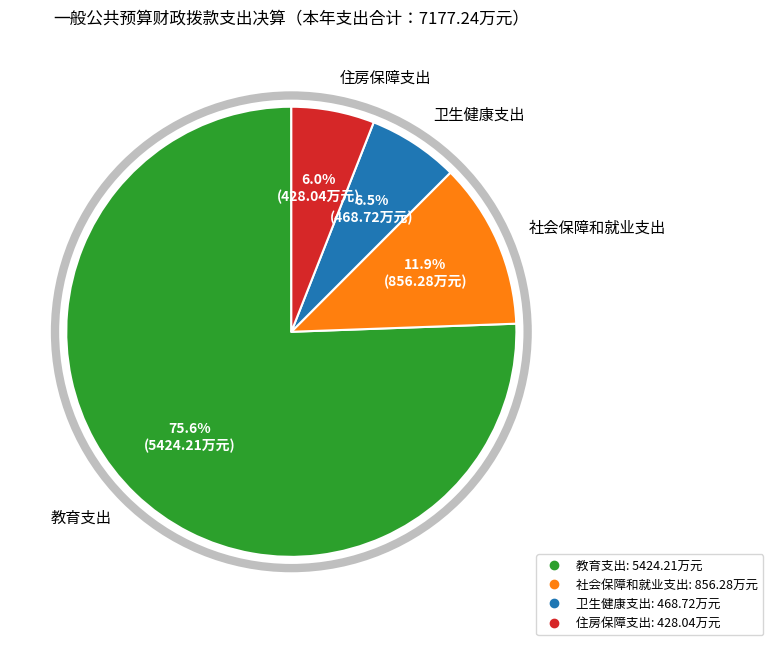

Which slice is the largest?

教育支出